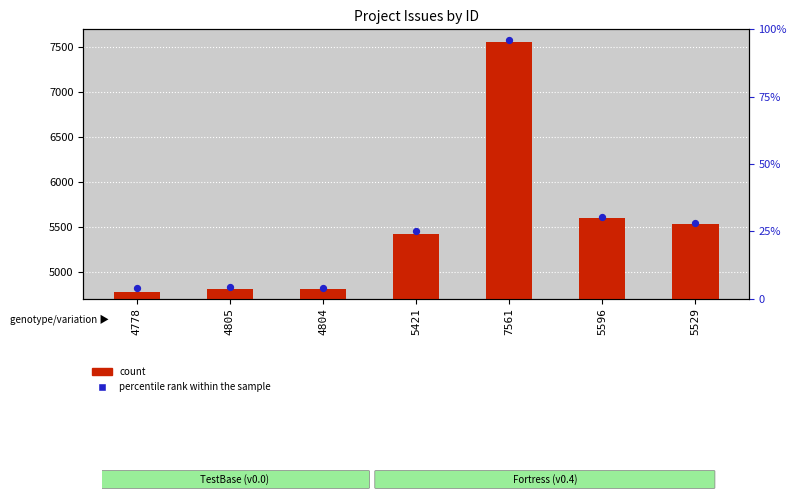

Is the value of count at 4805 greater than the value of percentile rank within the sample at 5529?

No